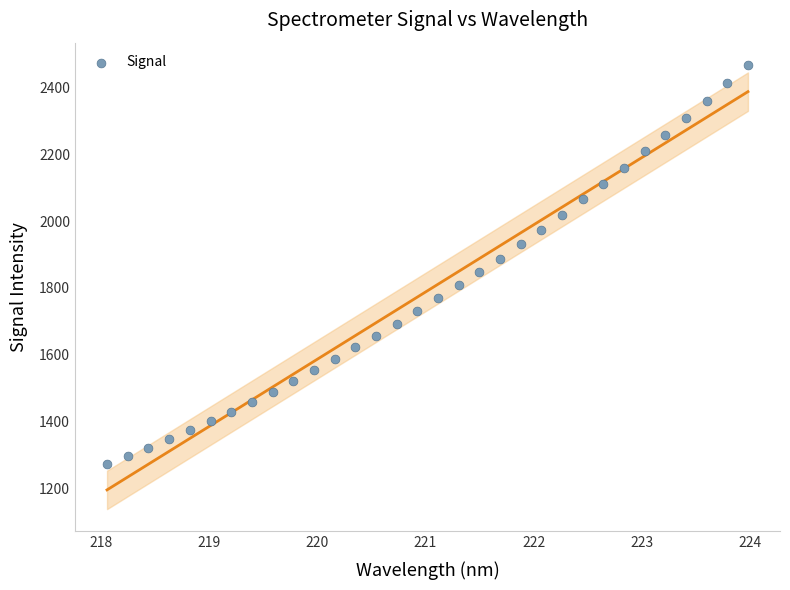

What is the range of Y values (max minus min)?

1194.8